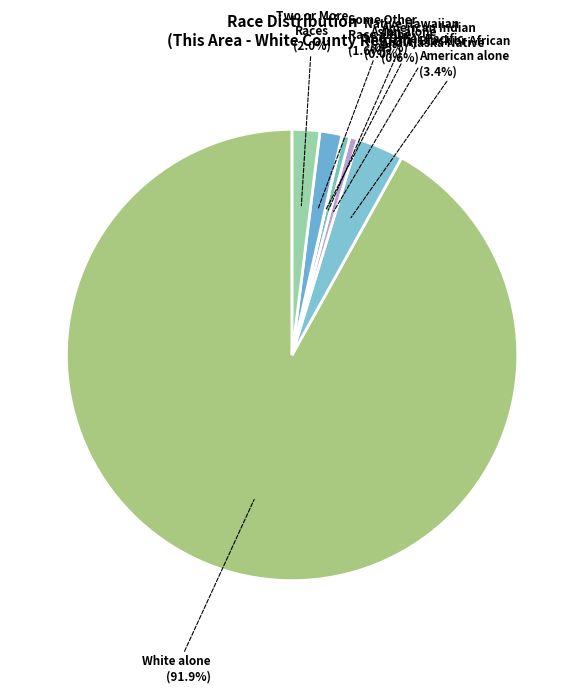

Is it true that White alone is 92% of the pie?

True